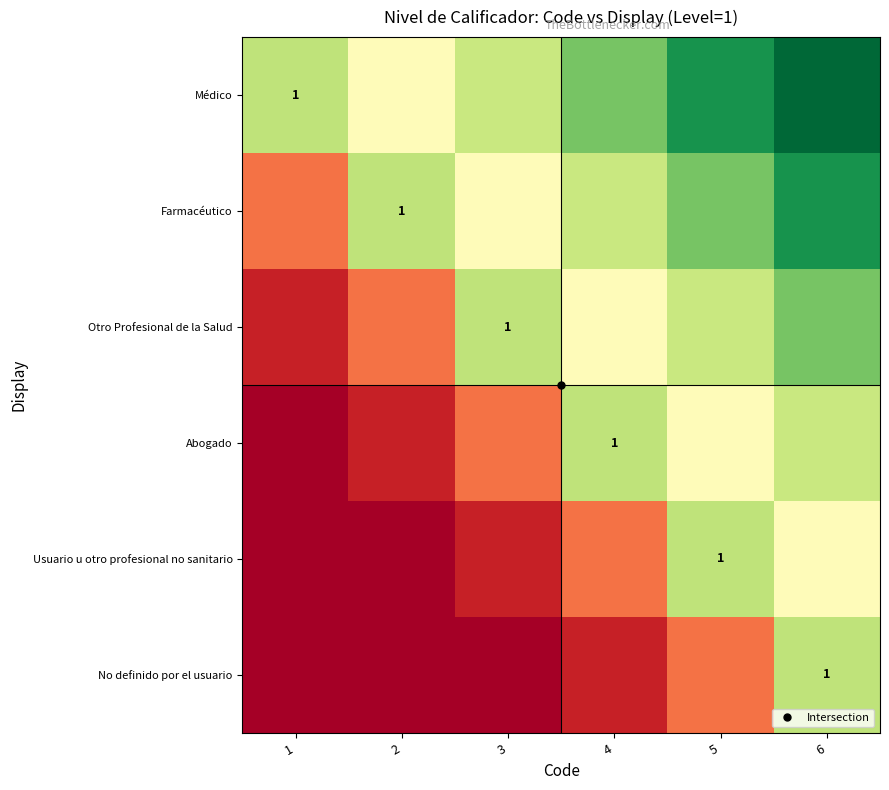

Which has a higher value, 6 or 4?

6